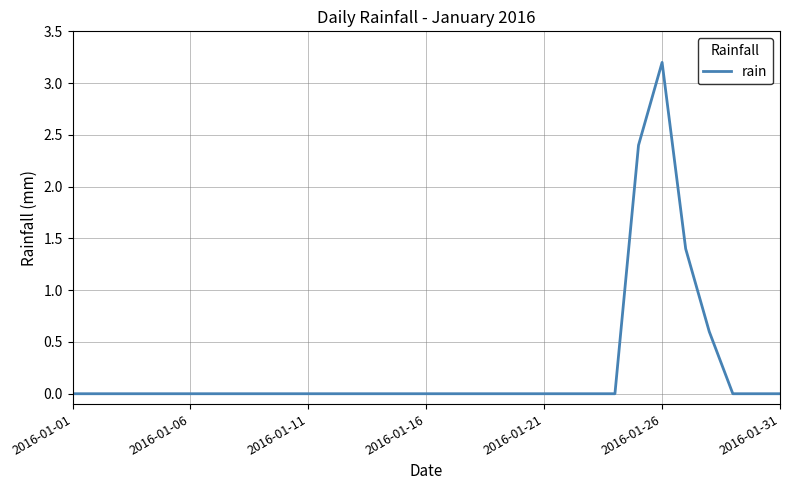

What is the difference between the maximum and minimum values?

3.2